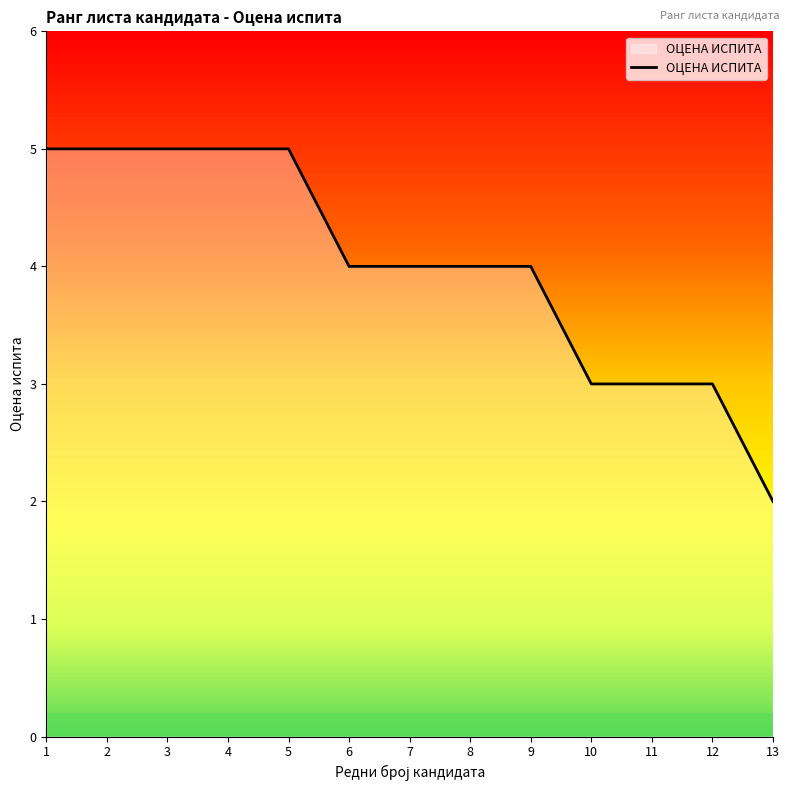

Count the values in the range 3 to 5.

12